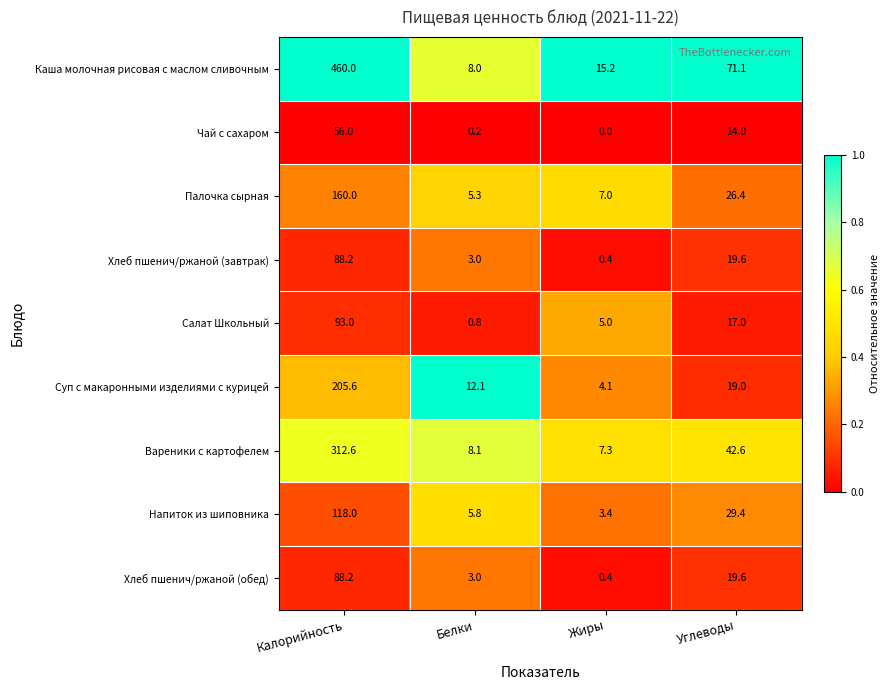

Between Калорийность and Жиры, which series saw the biggest shift?

Каша молочная рисовая с маслом сливочным